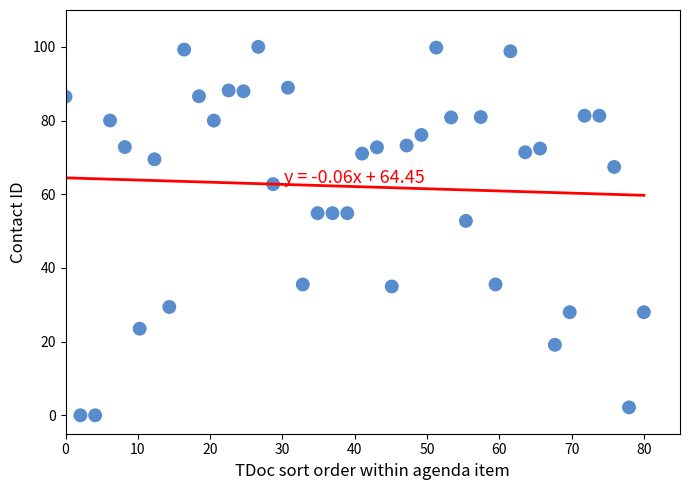

What Y value in the scatter plot is closest to 50?

52.8